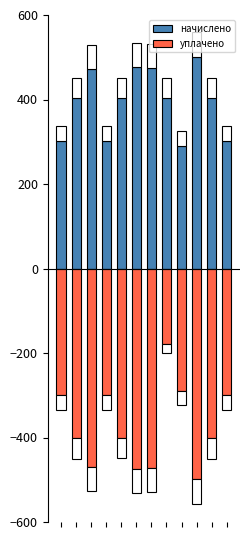

At which label does начислено reach its peak?

9